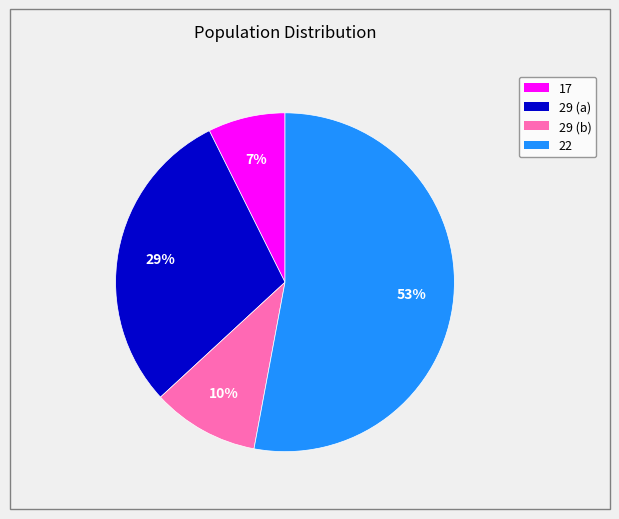

Rank the categories by value from highest to lowest.

22, 29 (a), 29 (b), 17